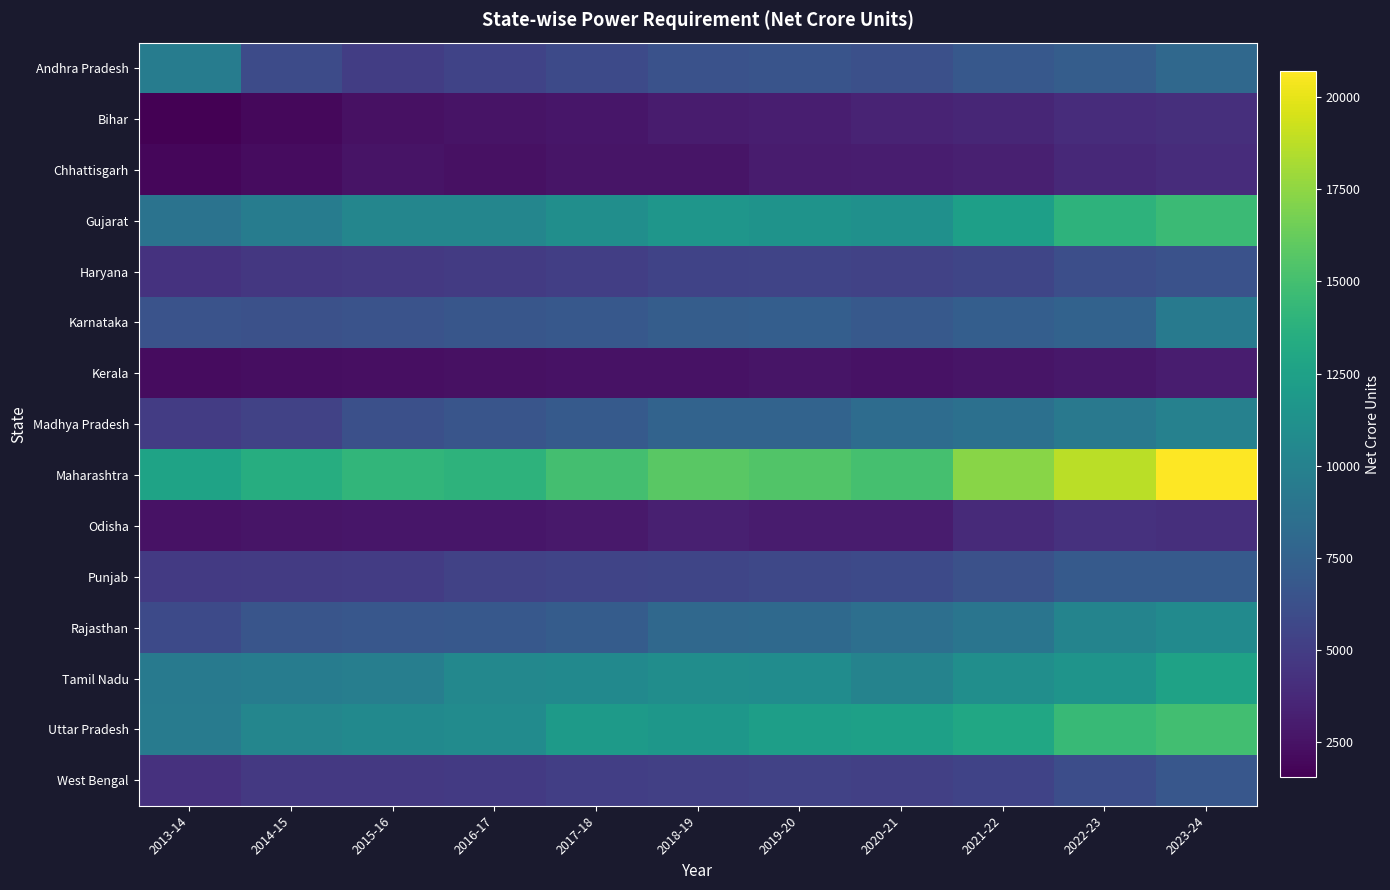

What is the spread (max minus min) of values at 2022-23?

15956